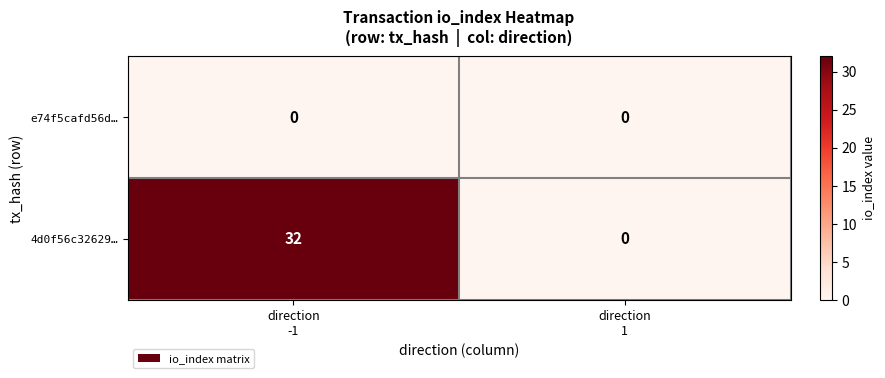

Reading left to right, what are all the values shown in this chart?

e74f5cafd56d…: 0	0
4d0f56c32629…: 32	0